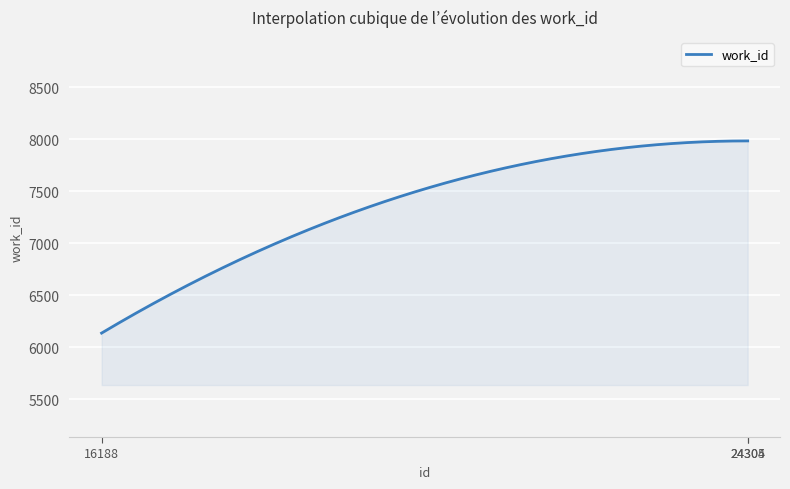

How many lines are shown in the chart?

1